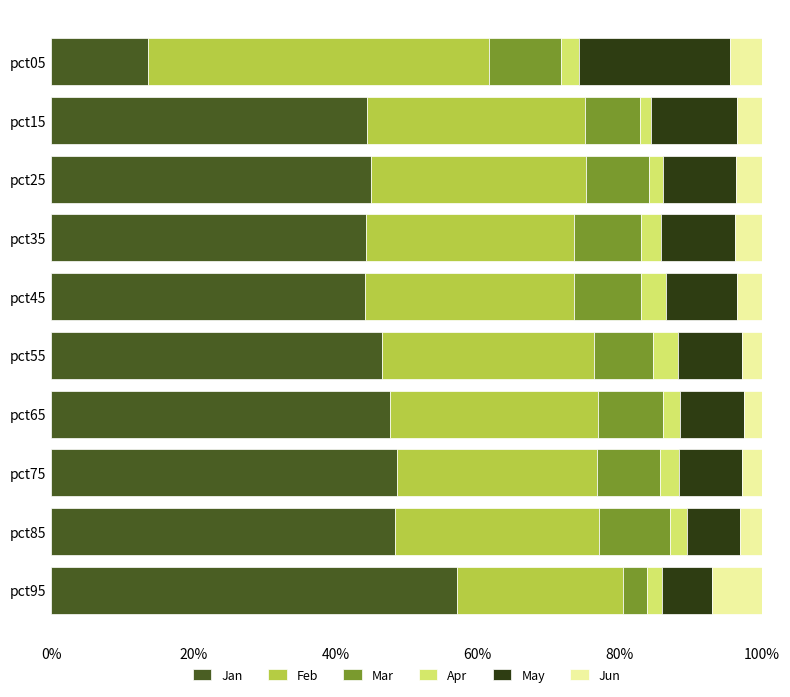

Is it true that Jan equals 78.4 at pct85?

False